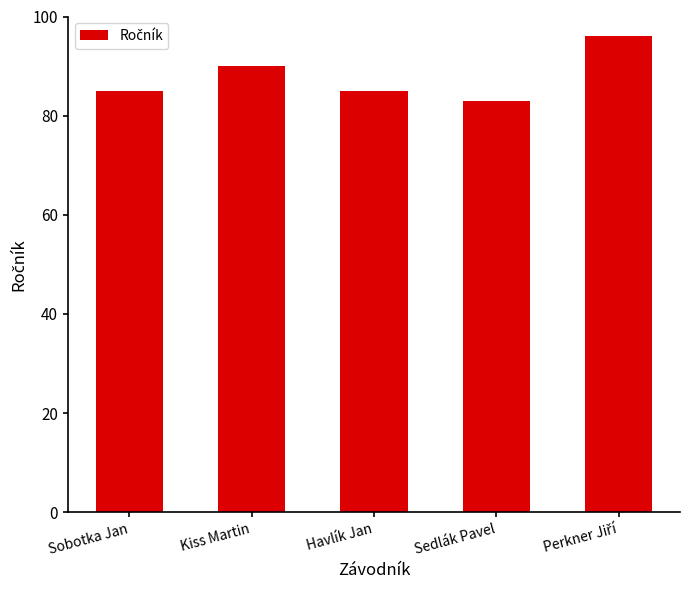

What is the change in value from Kiss Martin to Sedlák Pavel?

-7